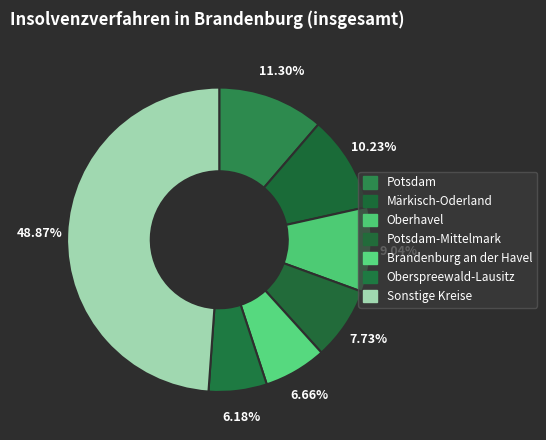

Count the number of slices in the pie.

7